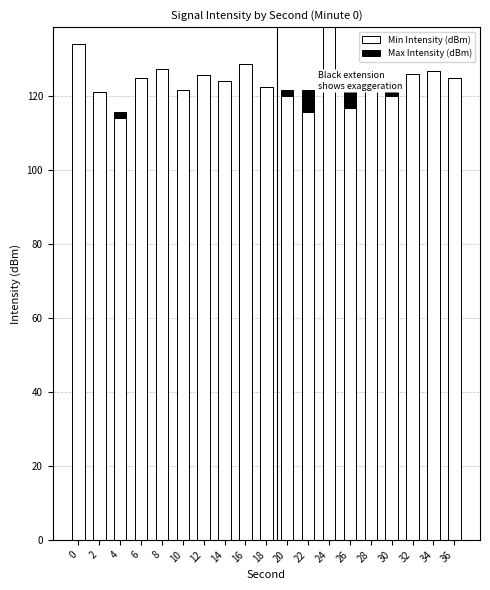

Is it true that Max Intensity (dBm) equals 0.0 at 16?

True